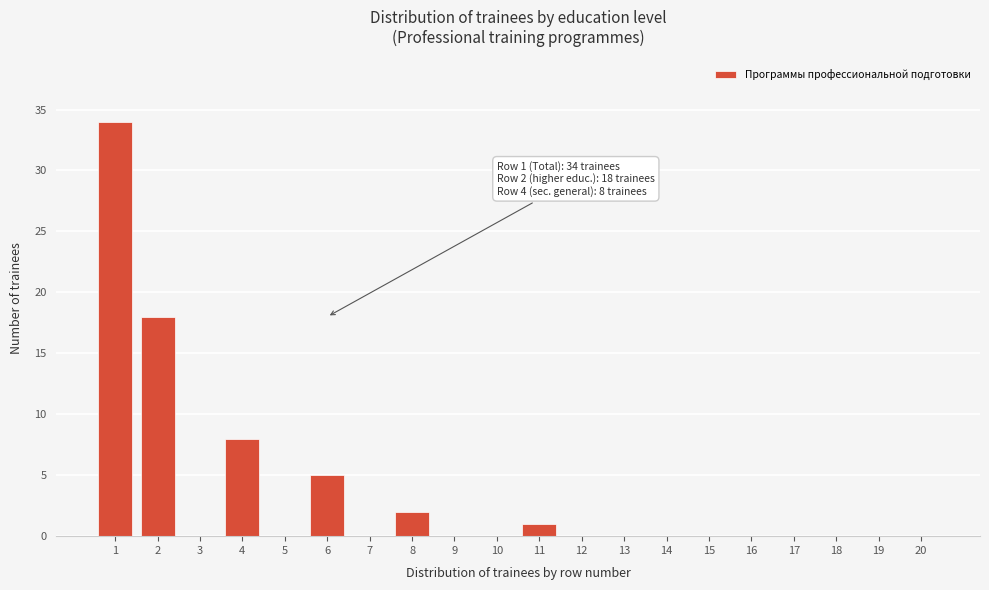

Reading left to right, list all the values displayed in this chart.

1=34	2=18	3=0	4=8	5=0	6=5	7=0	8=2	9=0	10=0	11=1	12=0	13=0	14=0	15=0	16=0	17=0	18=0	19=0	20=0